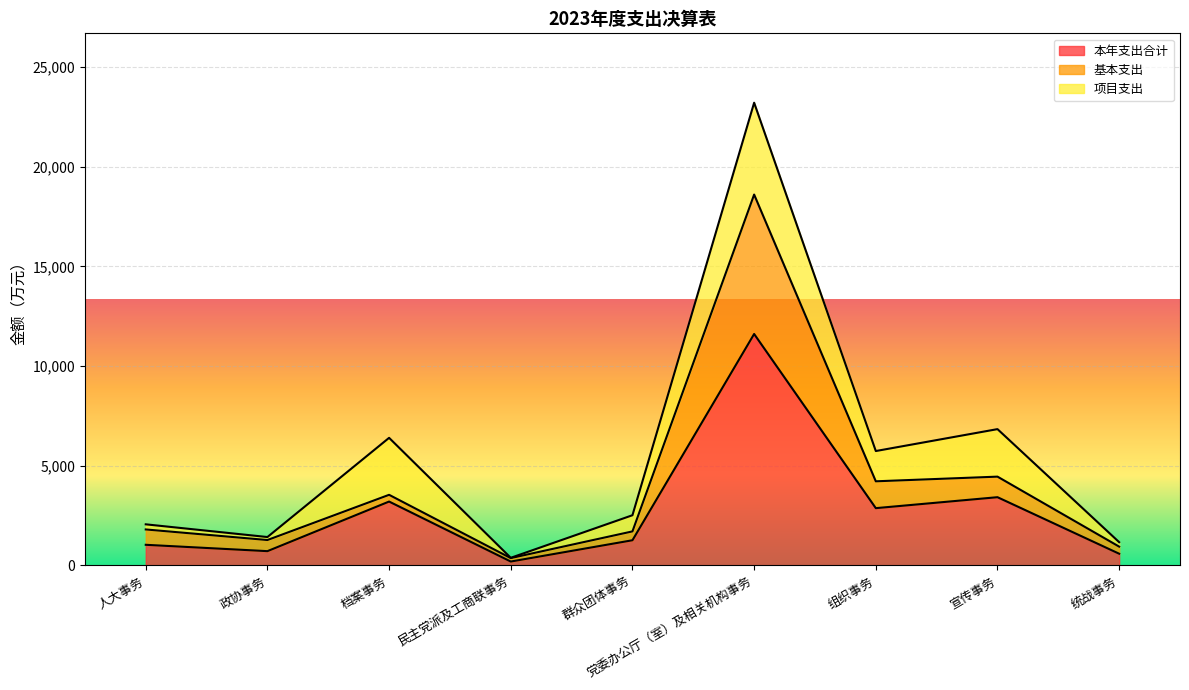

How many interior local peaks does the 基本支出 series have?

3